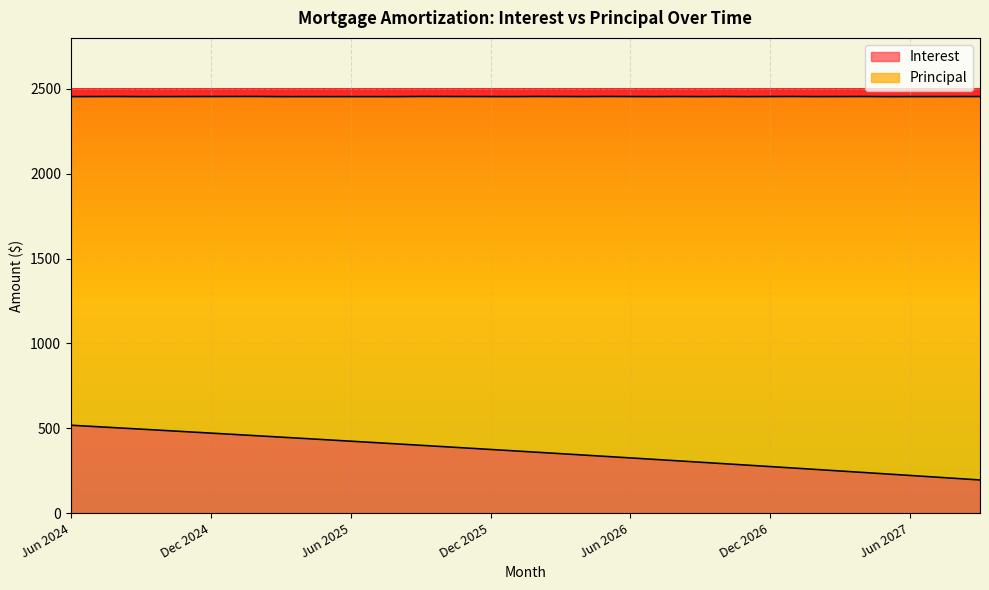

Read the value at Feb 2027.

257.0